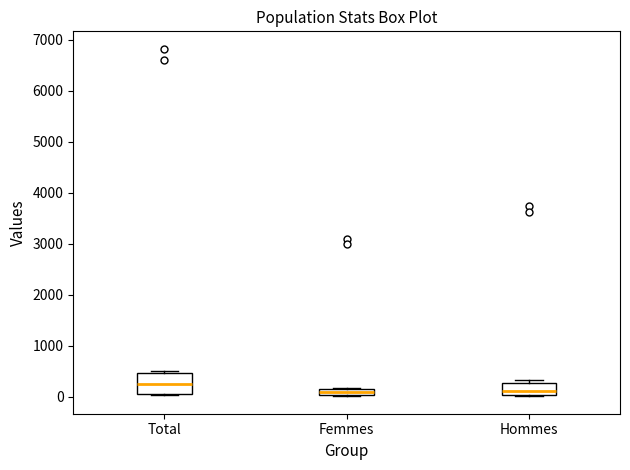

Which box is the tallest, from its lower edge to its upper edge?

Total